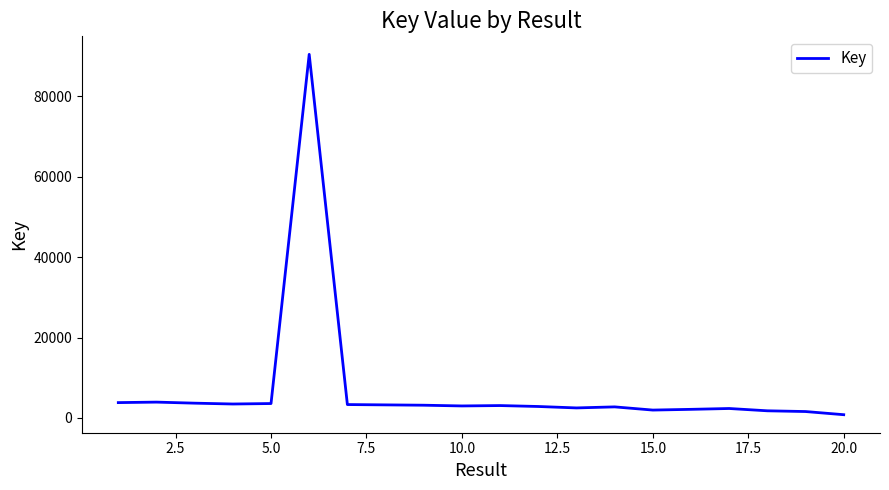

What is the greatest value displayed?

90392